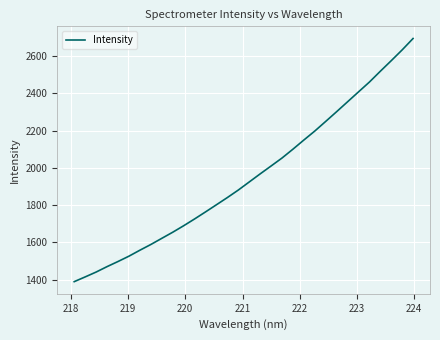

What is the greatest value displayed?

2694.7